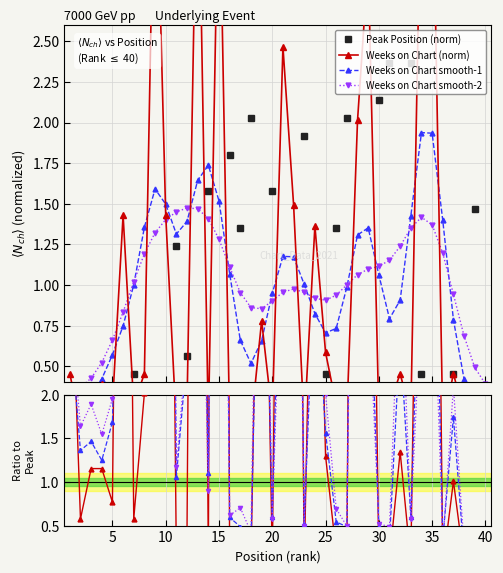

What is the sum of the Weeks on Chart values at 16 and 27?

0.3